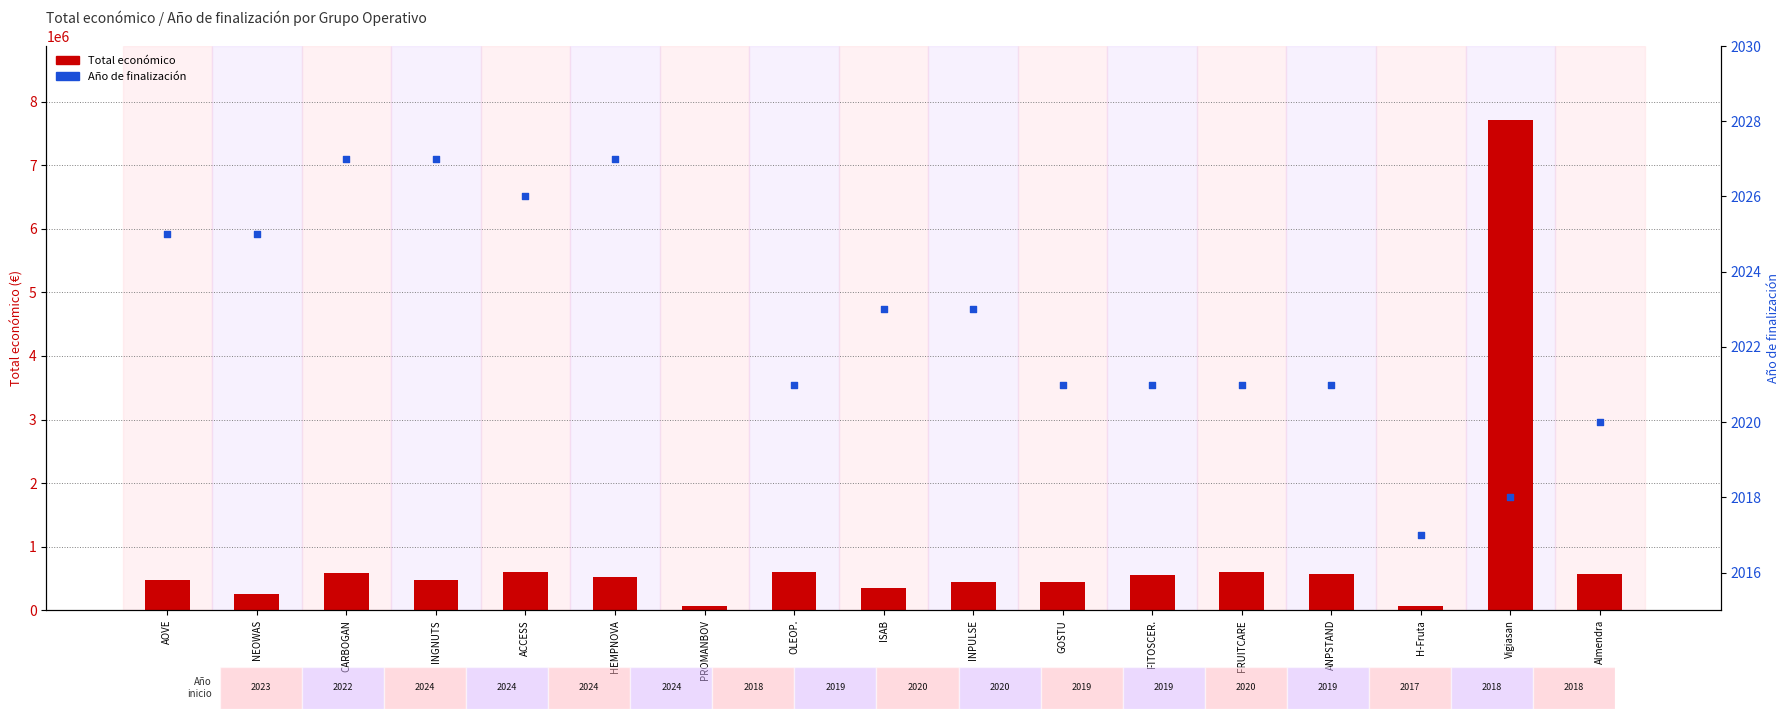

Which series has the widest spread of Y values?

Total económico